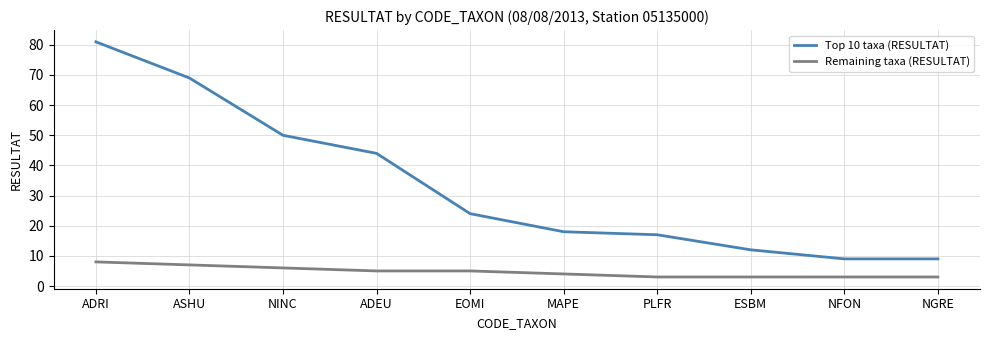

Rank the series at NINC from lowest to highest value.

Remaining taxa (RESULTAT), Top 10 taxa (RESULTAT)